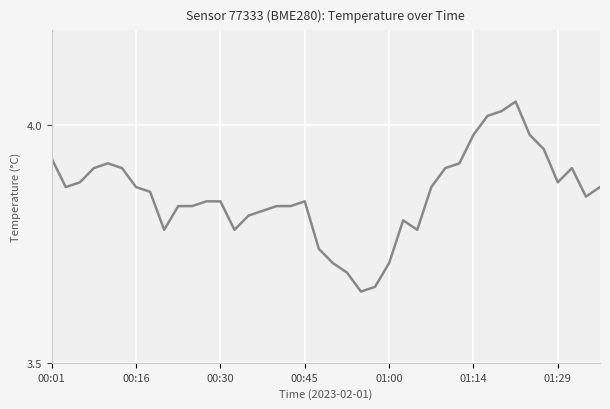

What is the difference between the maximum and minimum values?

0.4